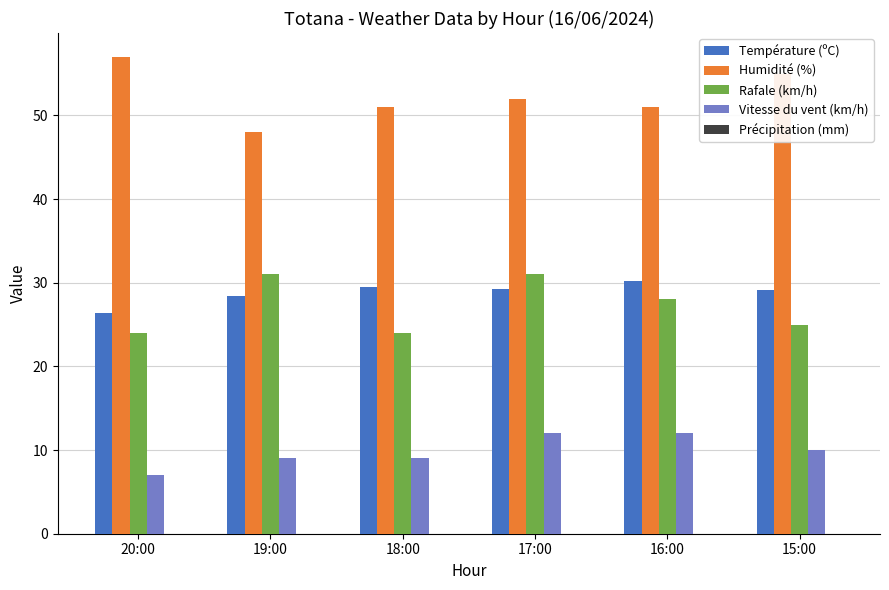

Is the value of Humidité (%) at 15:00 greater than the value of Rafale (km/h) at 19:00?

Yes